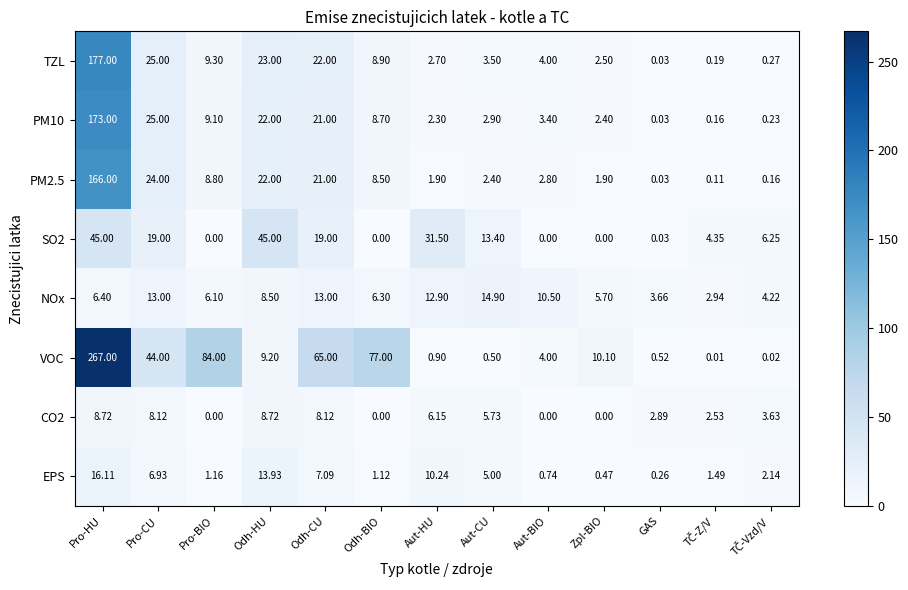

Which series has the largest total across all categories?

VOC